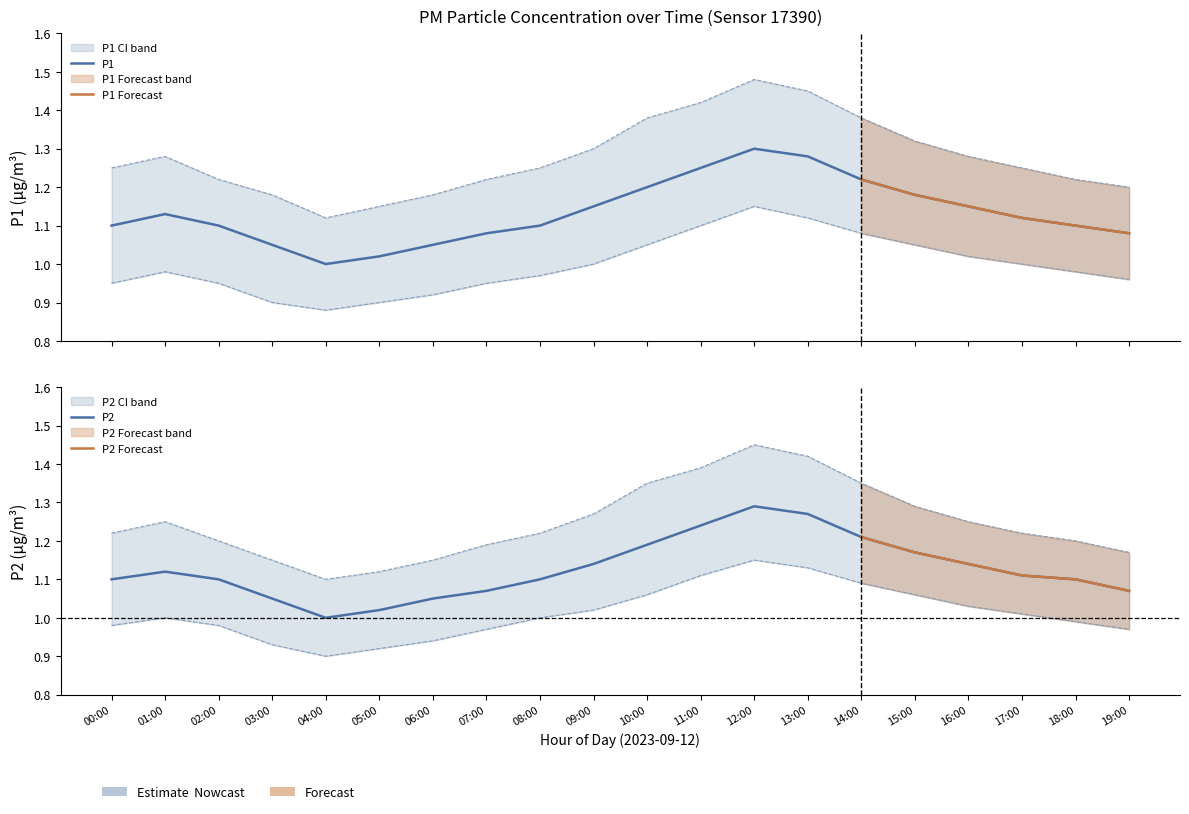

What position from the left is 01:00?

2